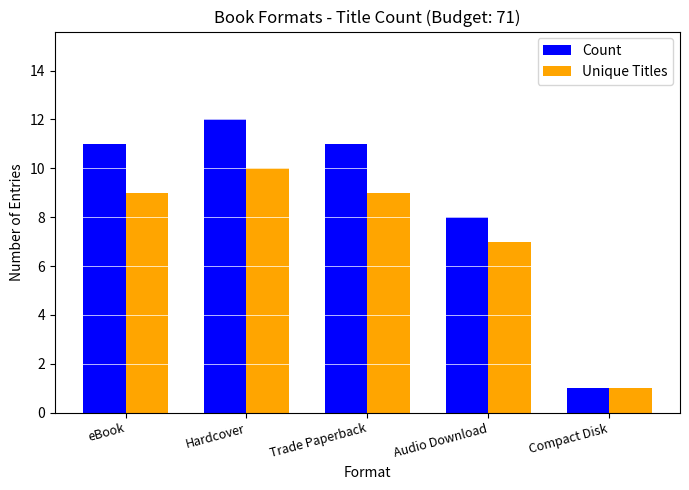

What is the difference between the highest and lowest values at Audio Download?

1